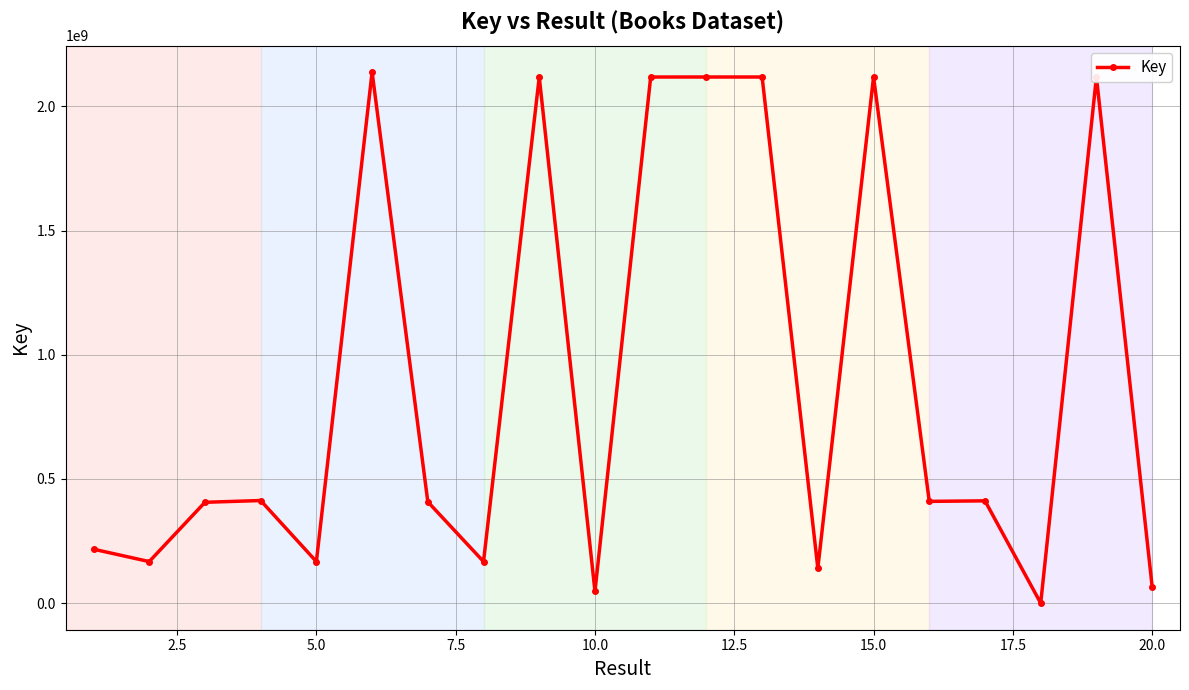

What is the average value?

893528821